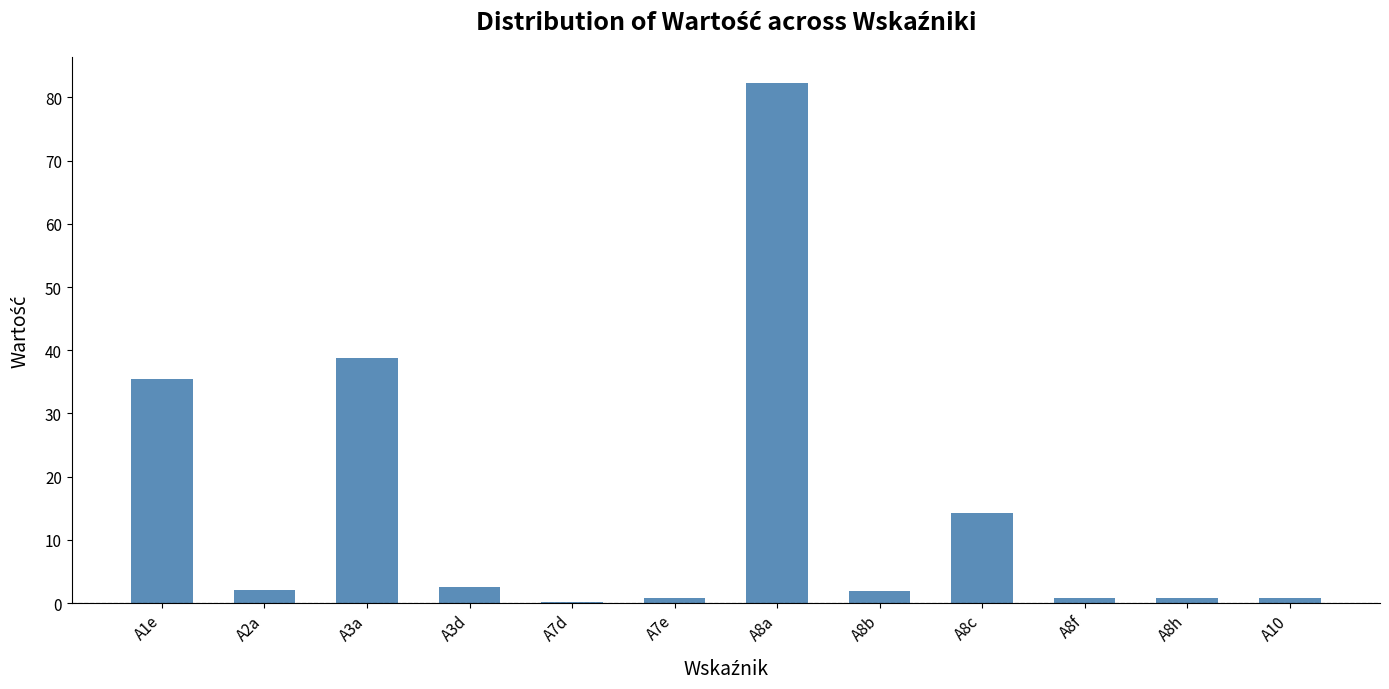

The chart shows a value of 0.8 at A8h. True or false?

True